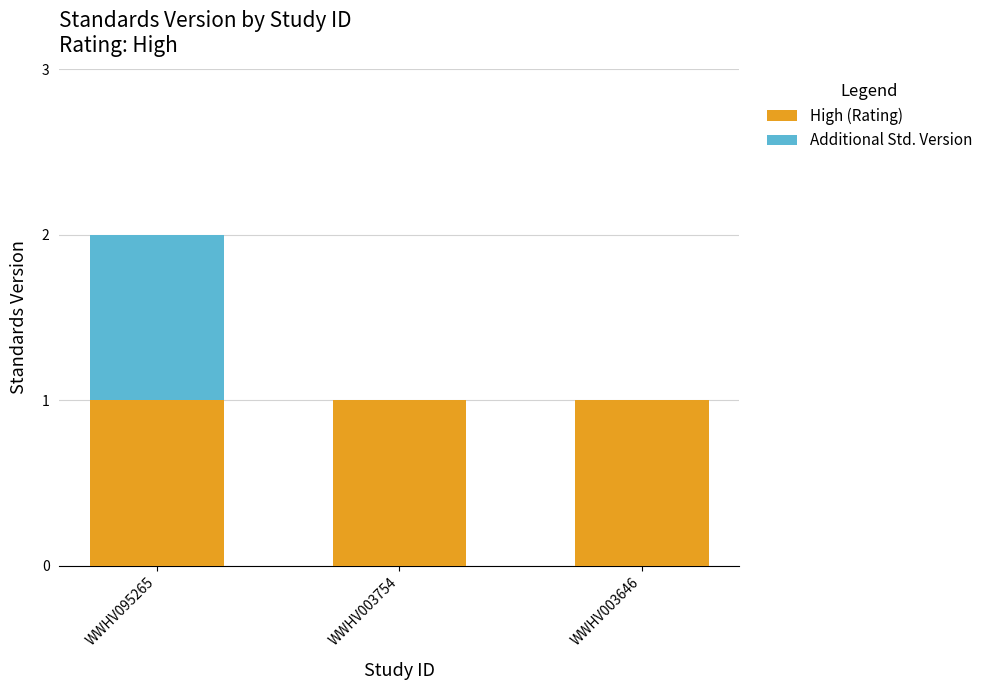

Is it true that High (Rating) equals 0 at WWHV003646?

False